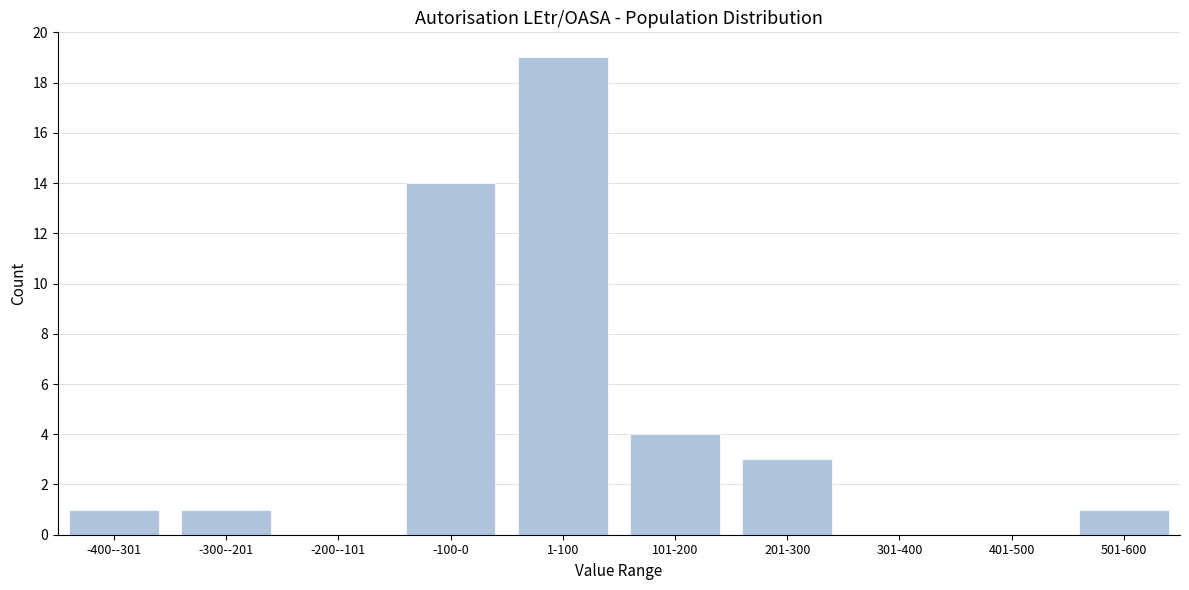

Reading left to right, transcribe all the data shown in this chart.

-400--301=1	-300--201=1	-200--101=0	-100-0=14	1-100=19	101-200=4	201-300=3	301-400=0	401-500=0	501-600=1